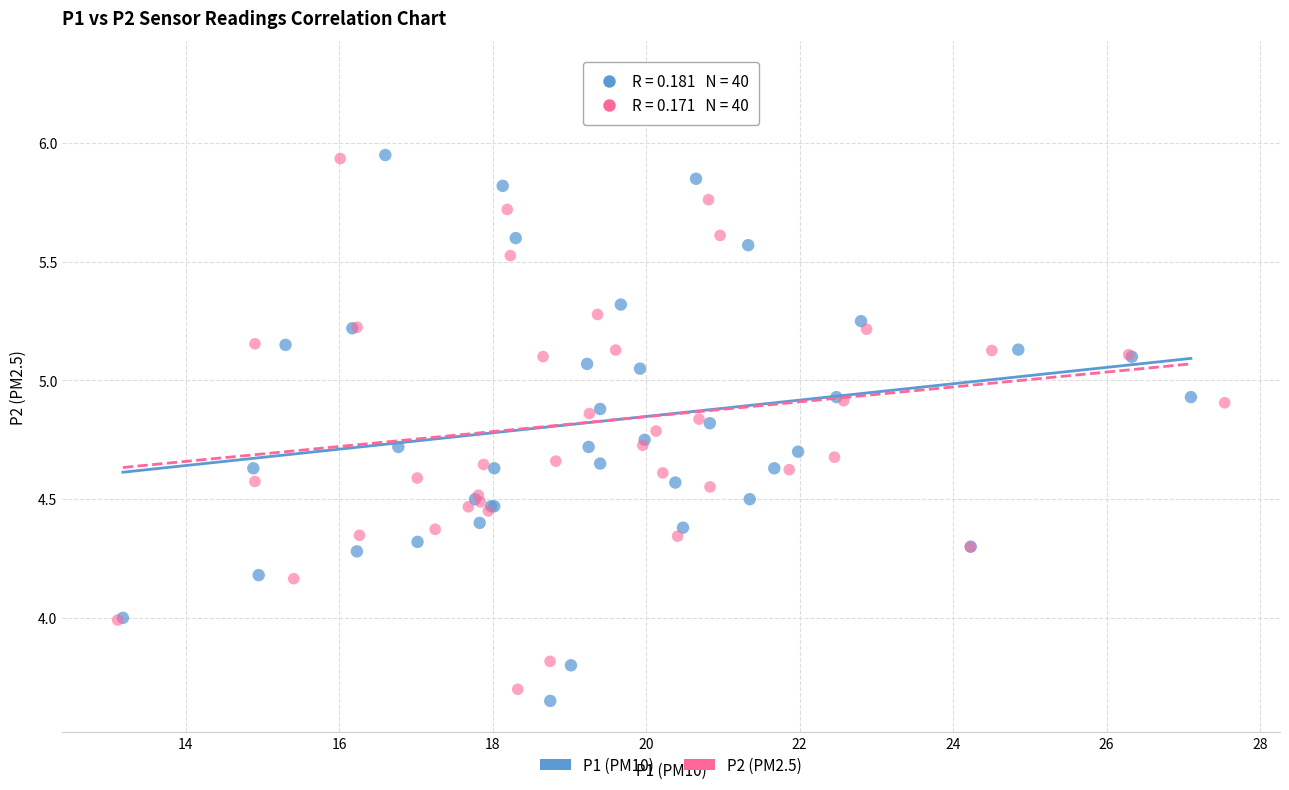

What are all the series names shown in the legend?

P1 (PM10), P2 (PM2.5)